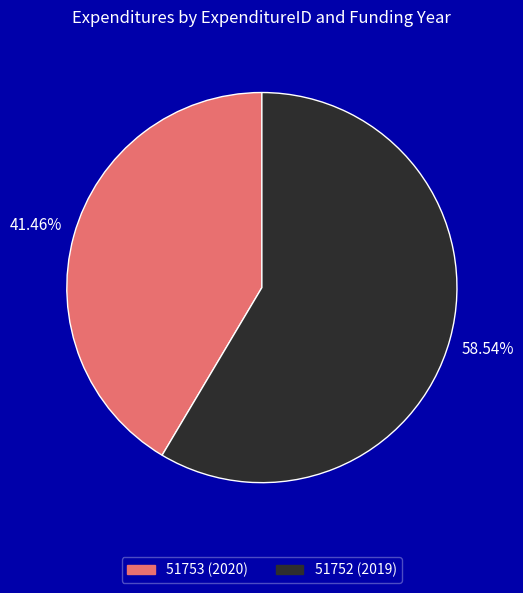

To the nearest percent, what is the combined percentage of 51752 (2019) and 51753 (2020)?

100%